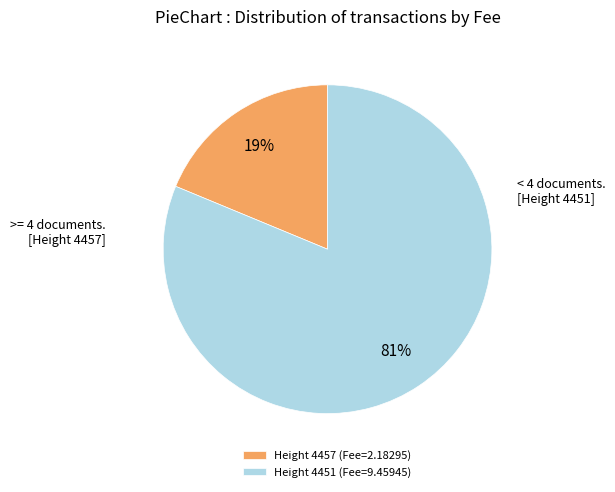

Count the number of slices in the pie.

2